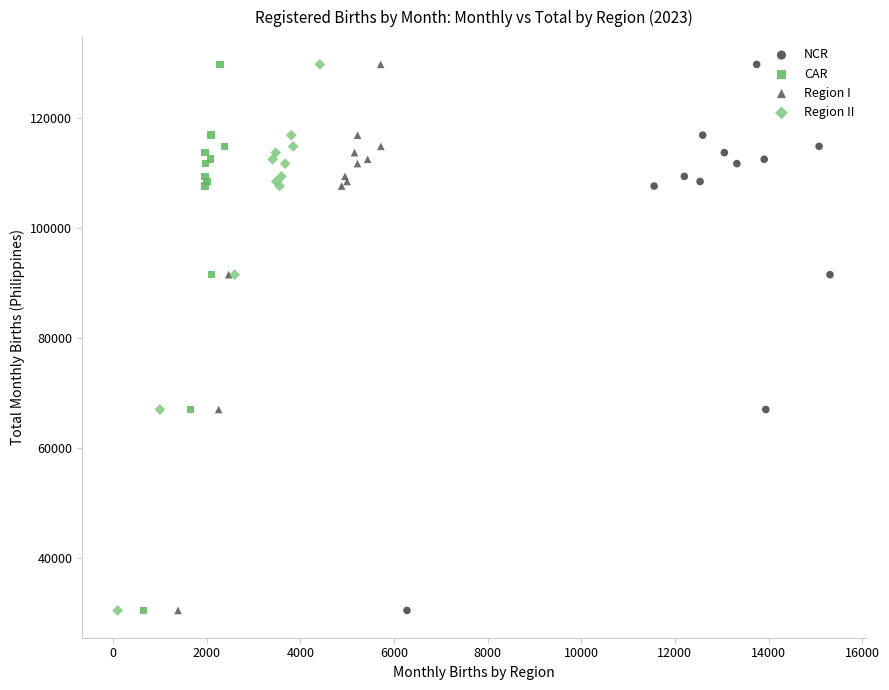

What are all the series names shown in the legend?

NCR, CAR, Region I, Region II